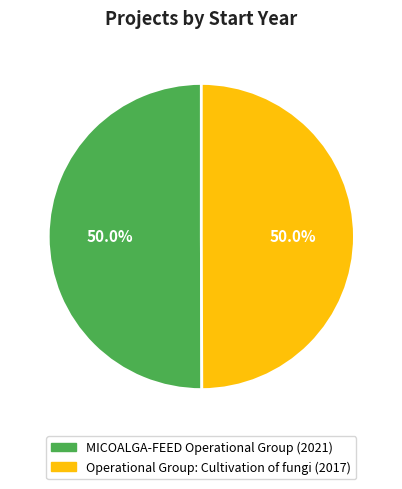

Is it true that Operational Group: Cultivation of fungi is 50% of the pie?

True